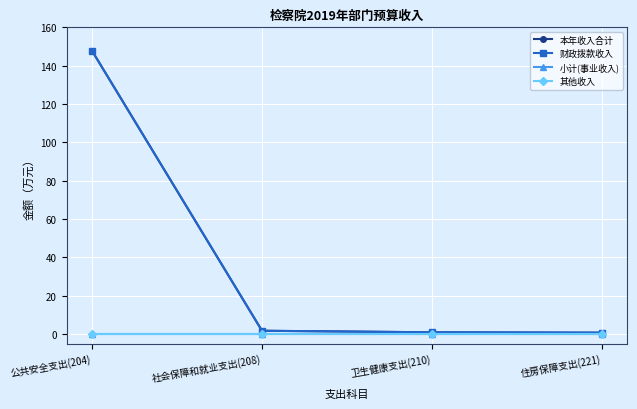

At how many categories does at least one series exceed 137?

1